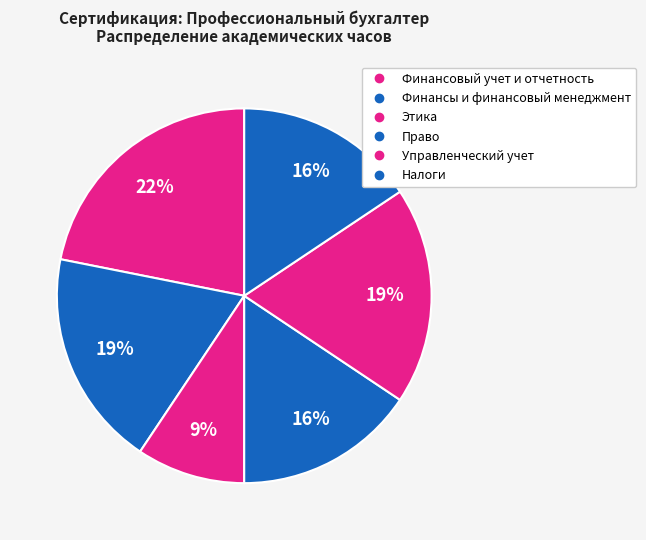

Rank the categories by value from highest to lowest.

Финансовый учет и отчетность, Финансы и финансовый менеджмент, Управленческий учет, Право, Налоги, Этика